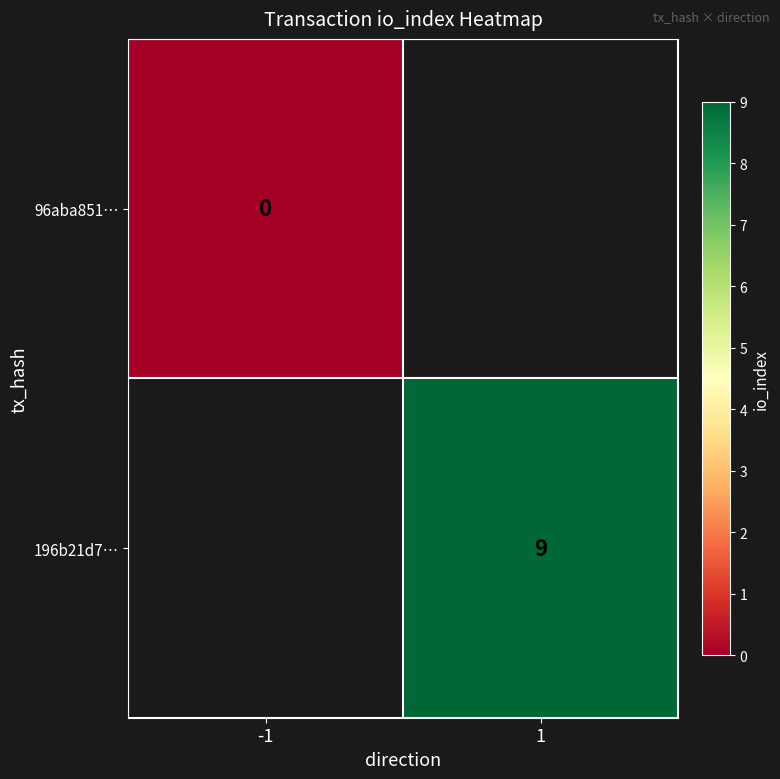

Is it true that 196b21d7… equals 15 at 1?

False